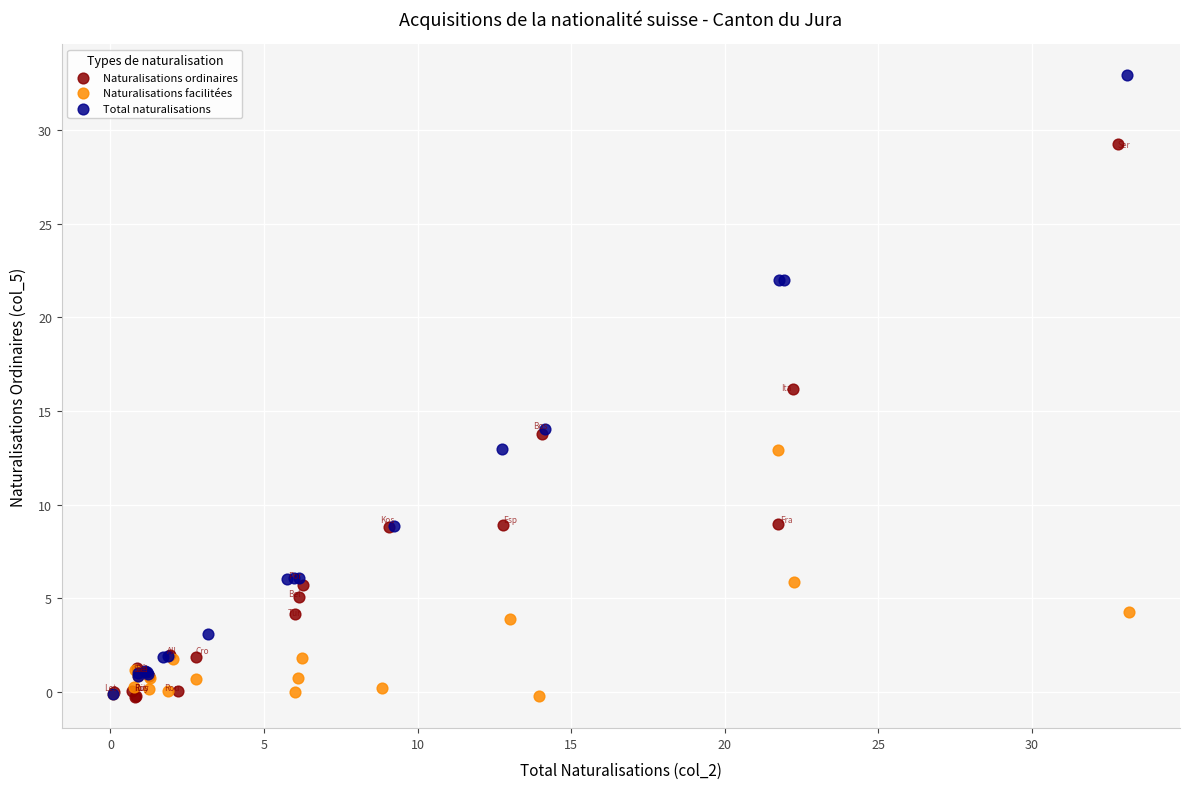

What are all the series names shown in the legend?

Naturalisations ordinaires, Naturalisations facilitées, Total naturalisations